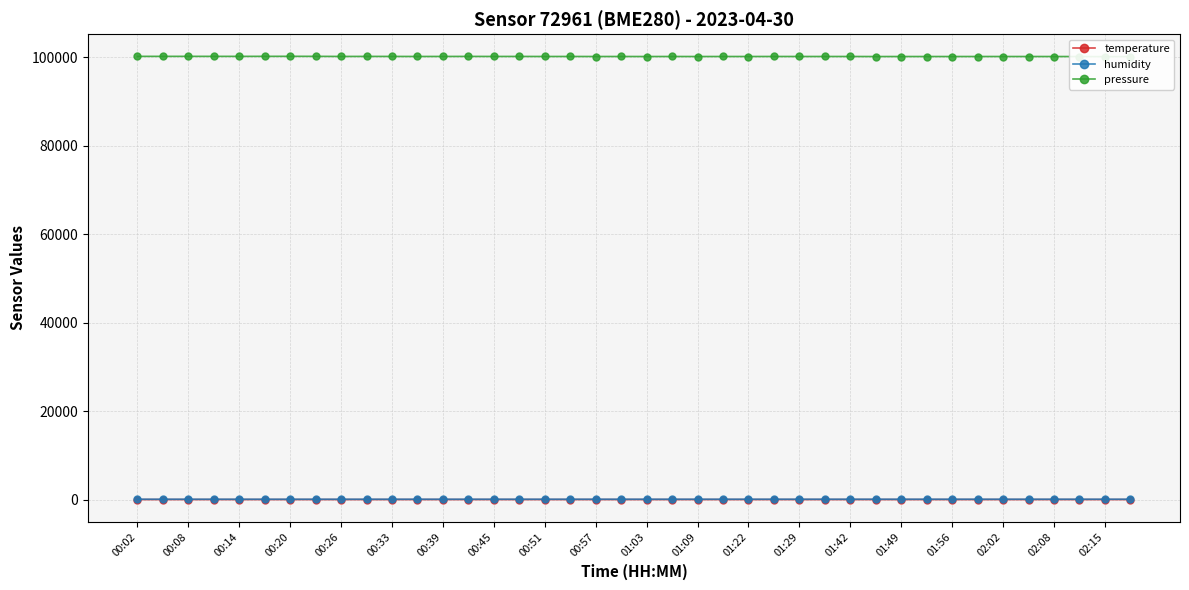

Does the chart display data point markers on the line(s)?

Yes